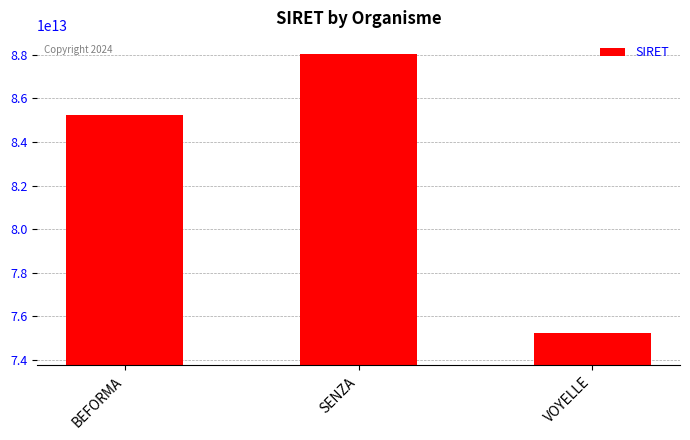

What is the ratio of the value at SENZA to the value at BEFORMA?

1.0